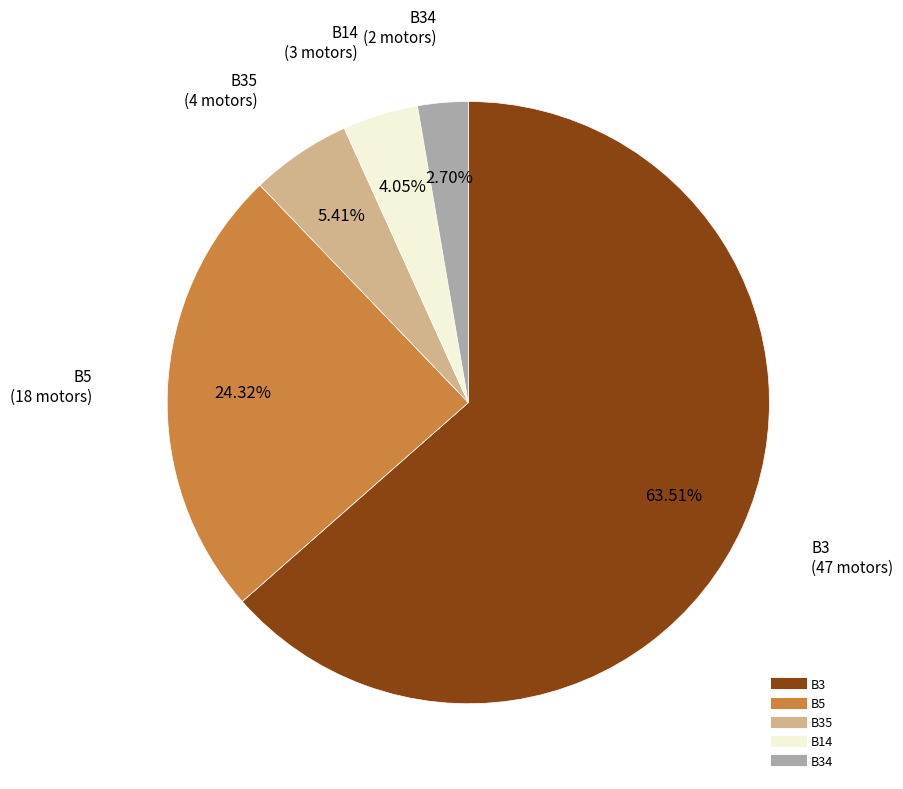

Is there a majority slice in this chart?

Yes